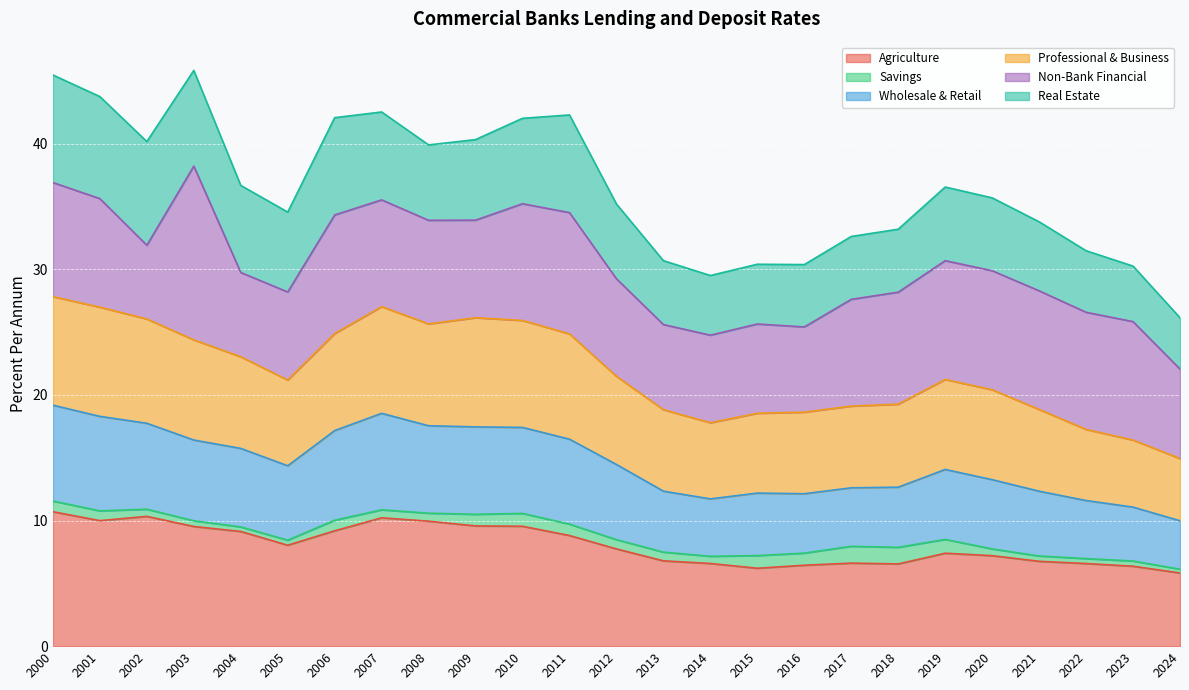

What is the value of the Agriculture point at the 6th from the left?

8.0